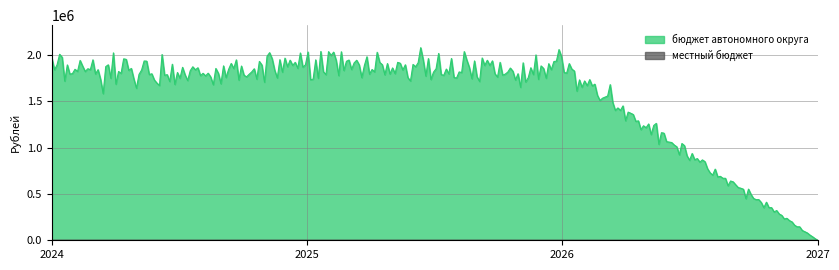

List the series in order of their overall mean, lowest first.

местный бюджет, бюджет автономного округа